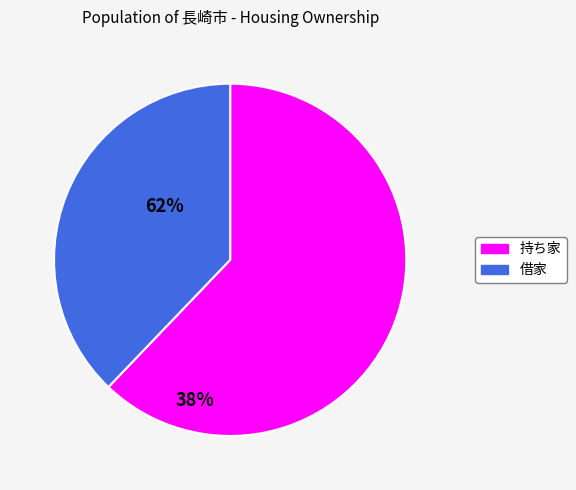

Which category has the smallest portion of the pie?

借家